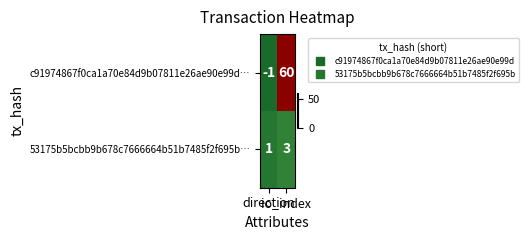

At which category is the sum across all series the highest?

io_index